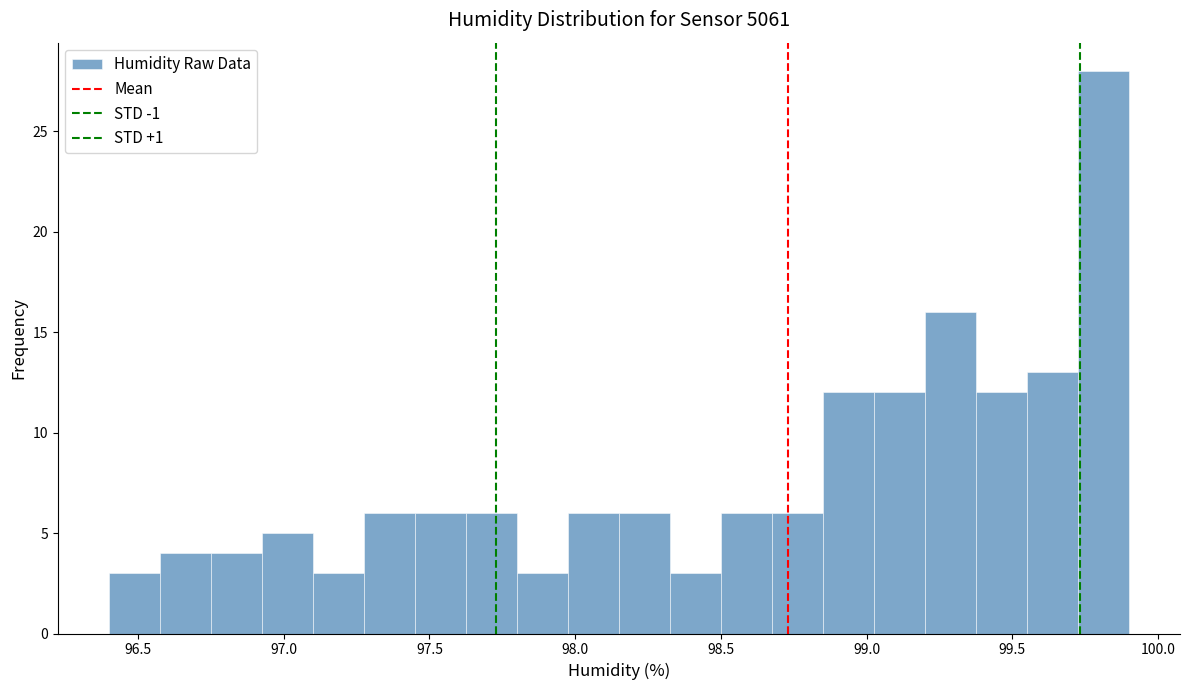

Read against the x-axis, roughly where is the centre of the tallest bar?

99.80